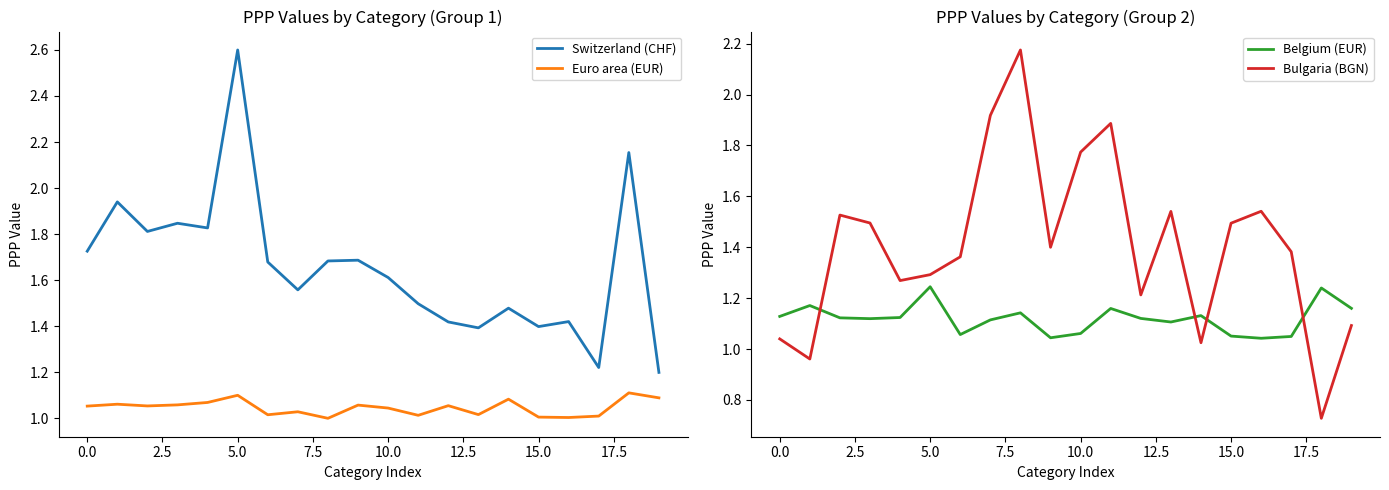

The value of Switzerland (CHF) at 15.0 is 1.4. True or false?

True